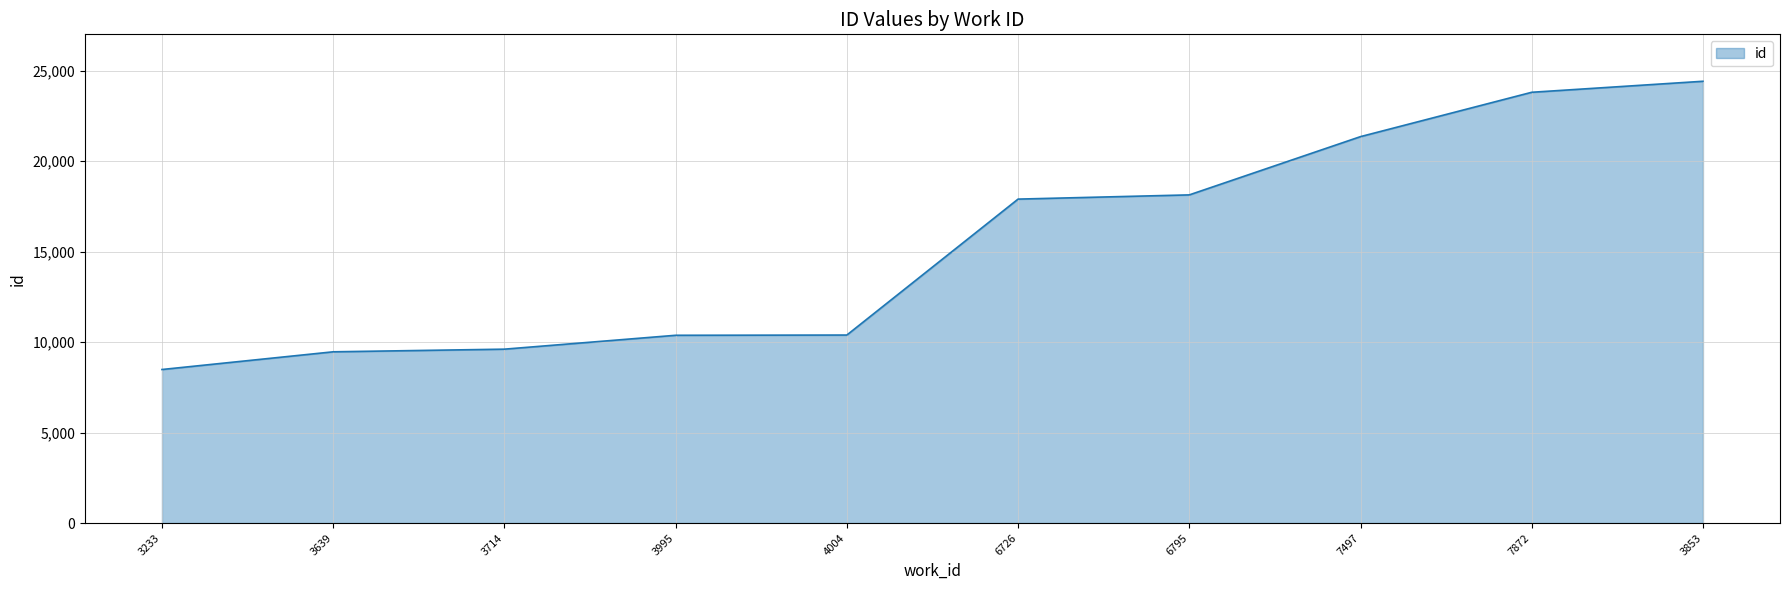

True or false: the data shows 15086 at 4004.

False